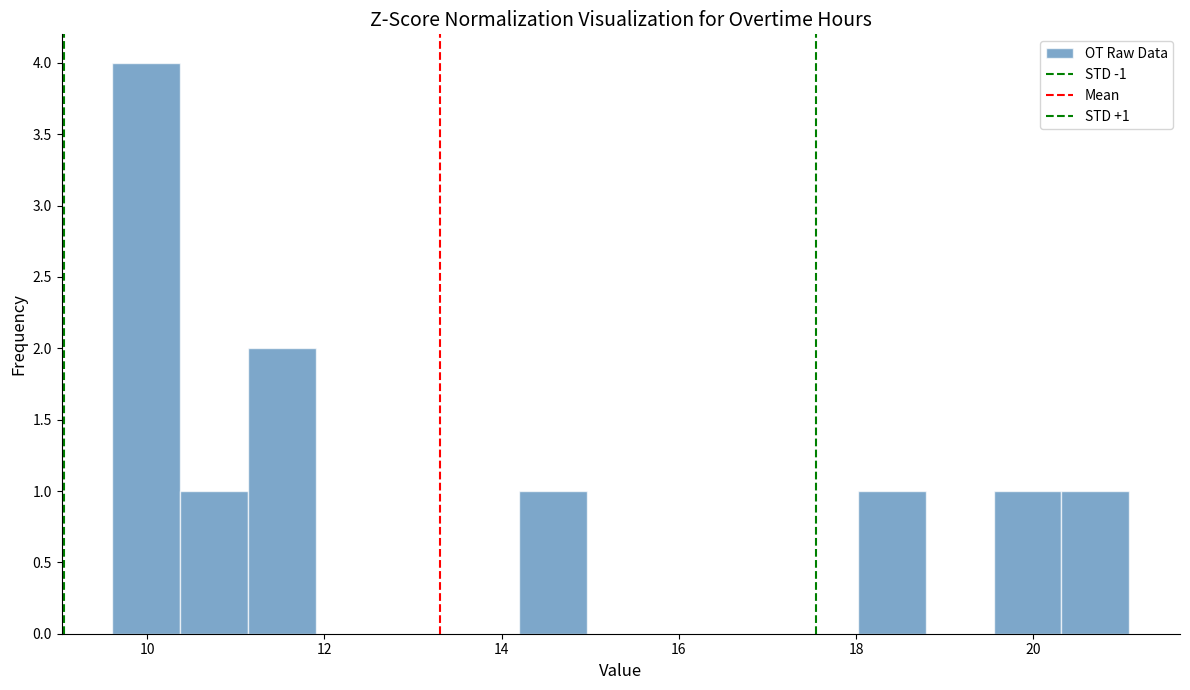

Around what value on the x-axis is the tallest bar? Give the approximate position of its centre, as read against the axis.

10.0